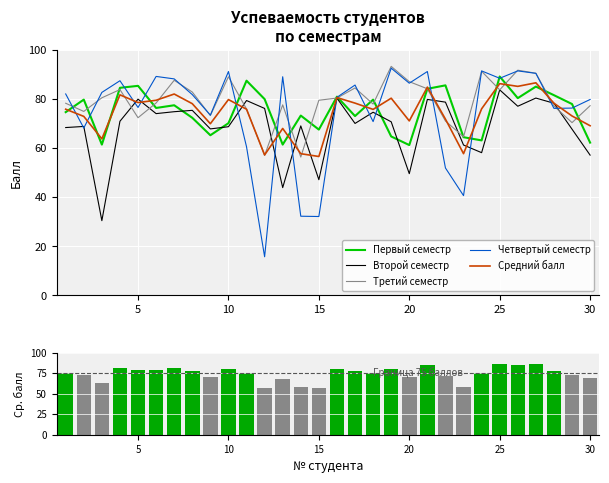

What is the total value across all series at 15?

282.7